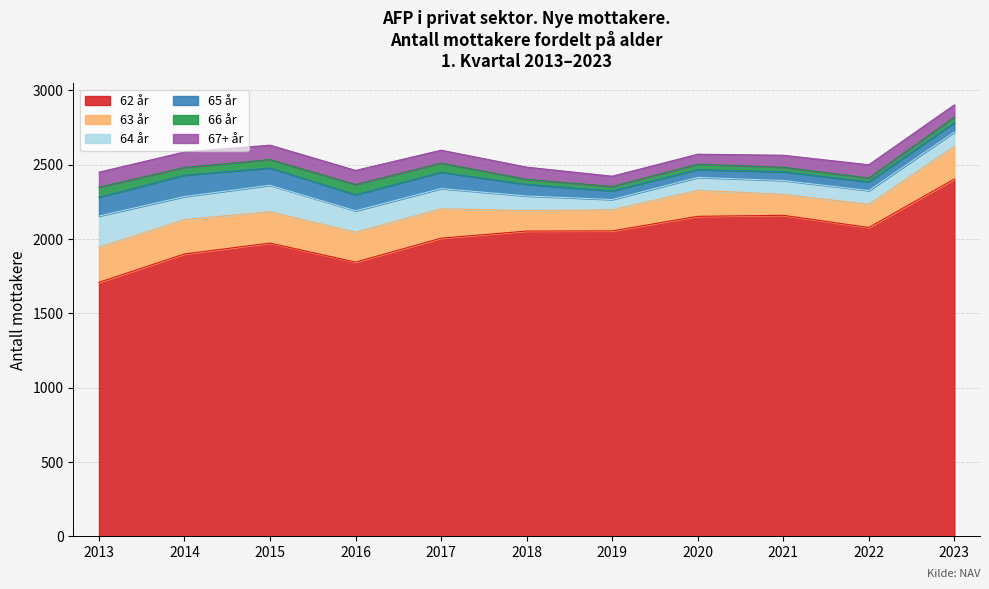

True or false: 63 år and 62 år intersect in this chart.

False